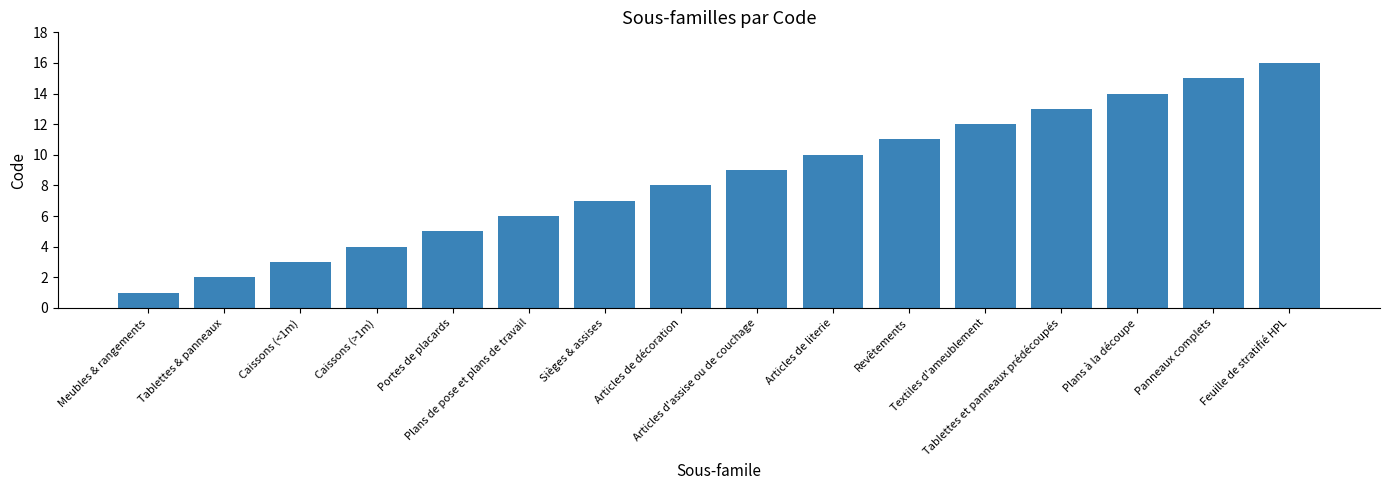

What is the maximum value shown in the chart?

16